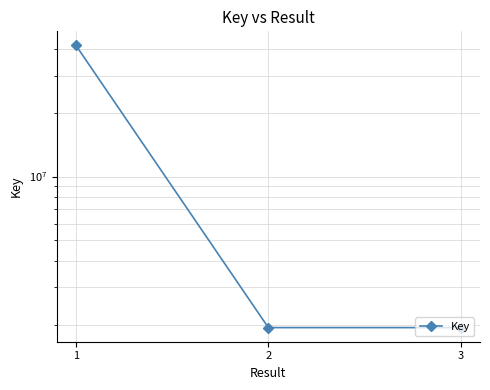

The chart shows a value of 41600841 at 1. True or false?

True